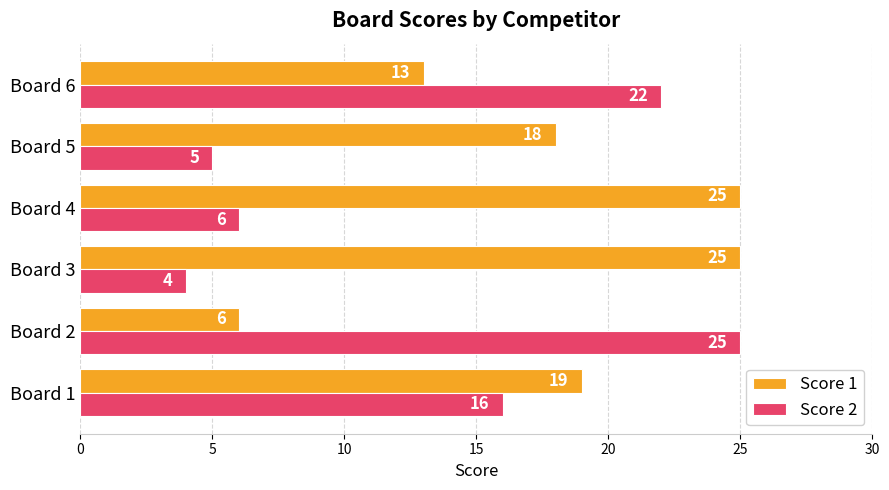

What is the sum of all Score 1 values?

106